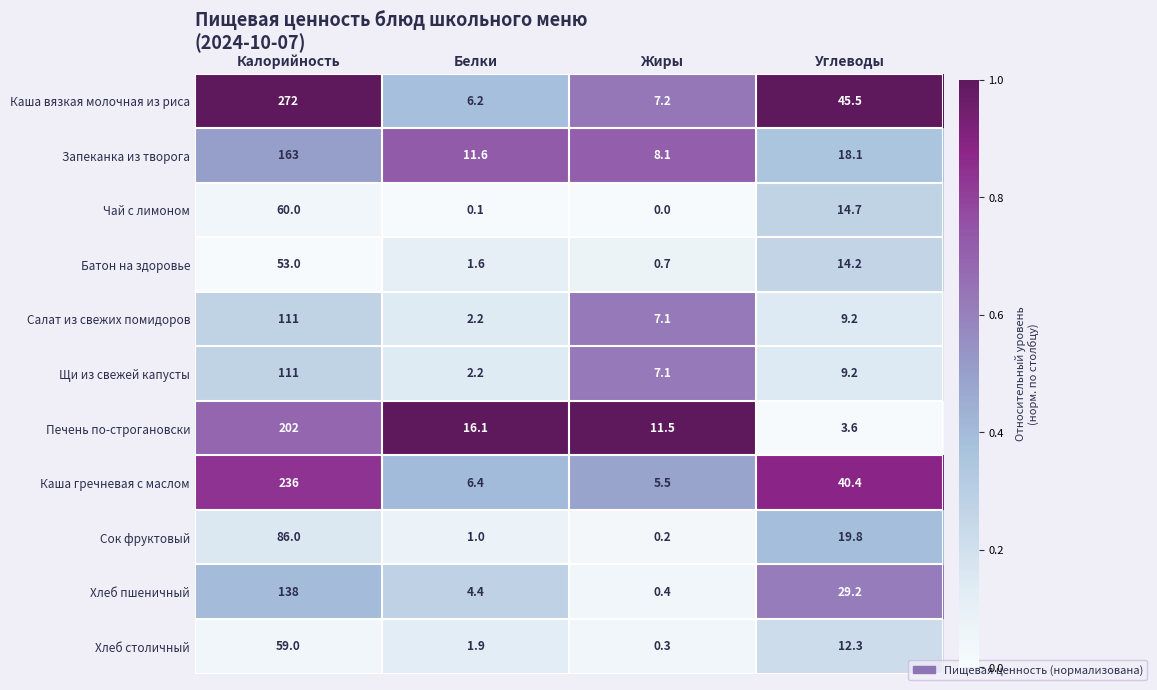

What is the difference between the highest and lowest values at Калорийность?

219.0